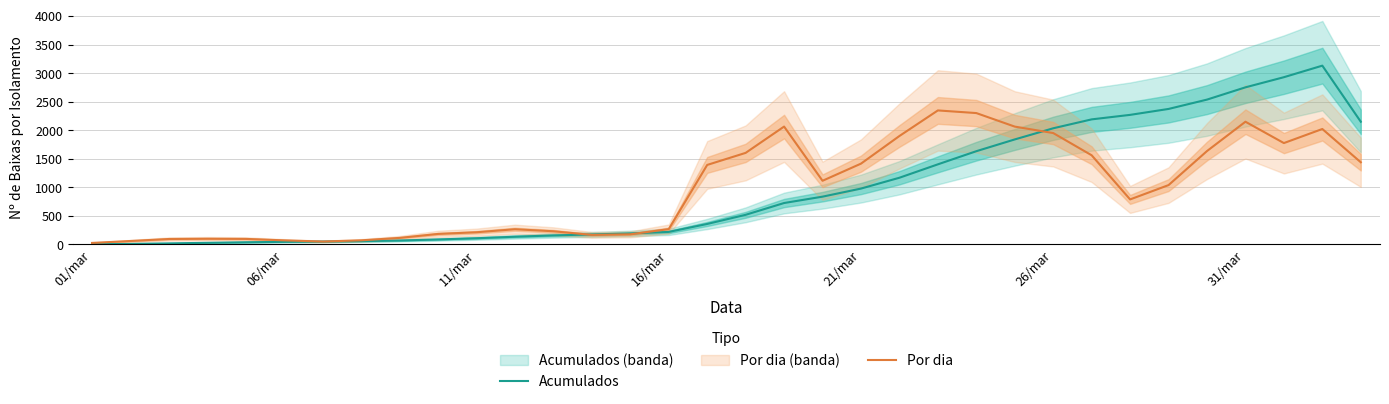

What is the highest value of the Por dia series?

2349.3